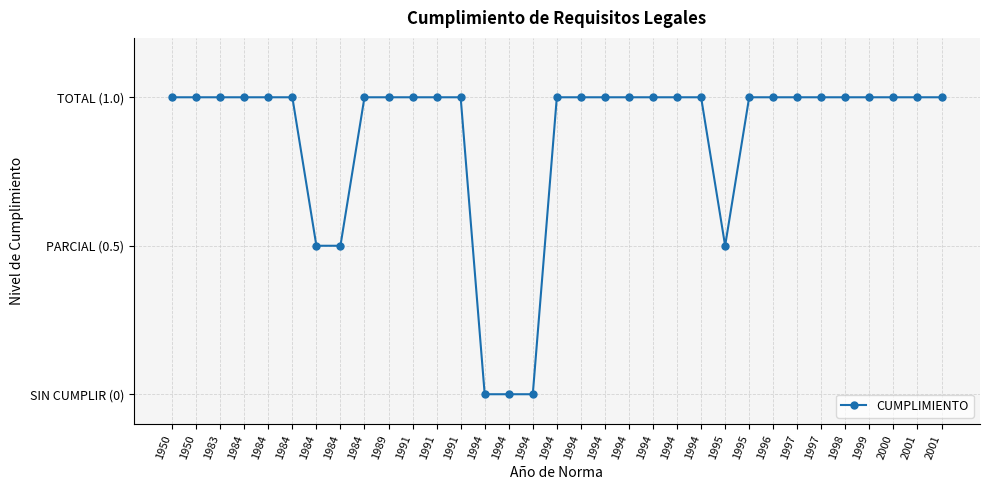

Is this an area chart (filled region under the line)?

No